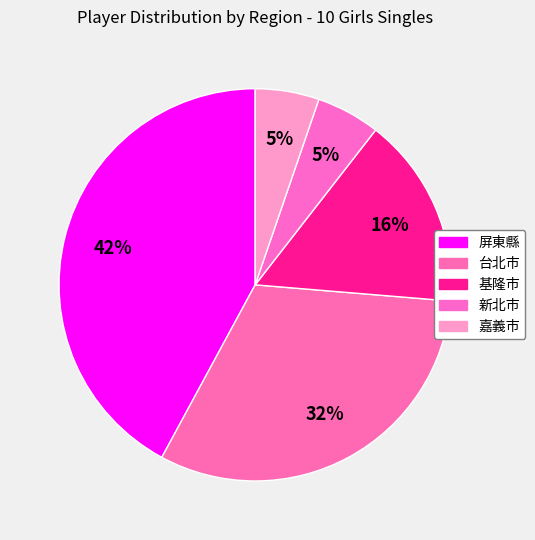

Is 嘉義市 the majority of the pie?

No